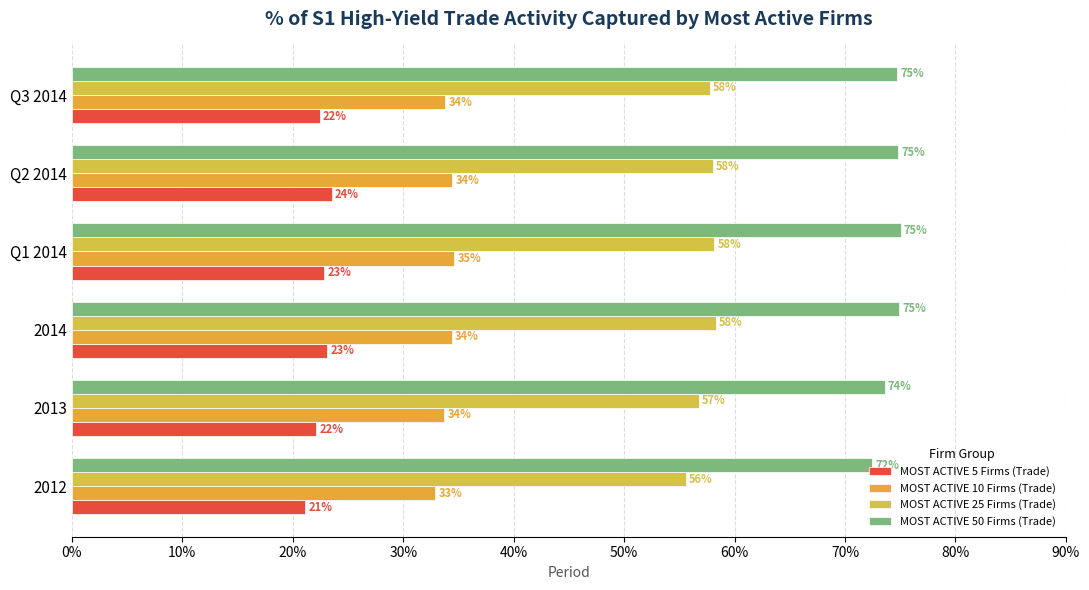

How many bars are there in each group?

4